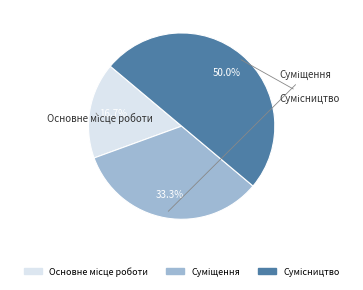

Count the number of slices in the pie.

3